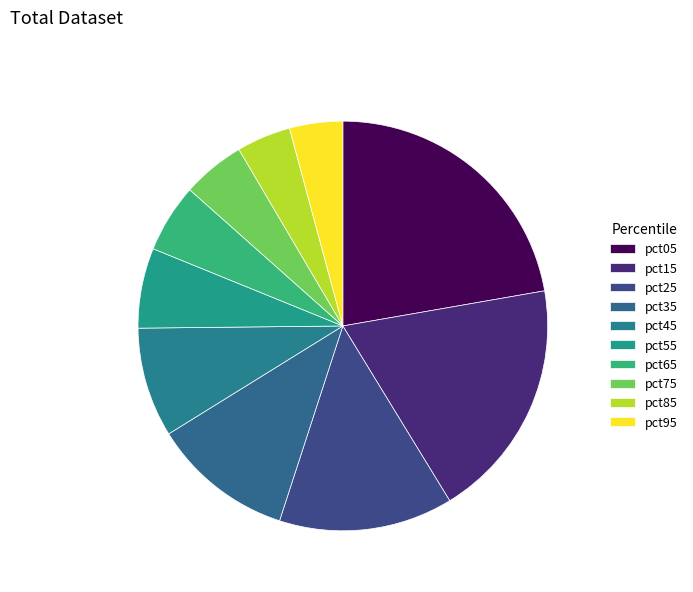

Count the number of slices in the pie.

10